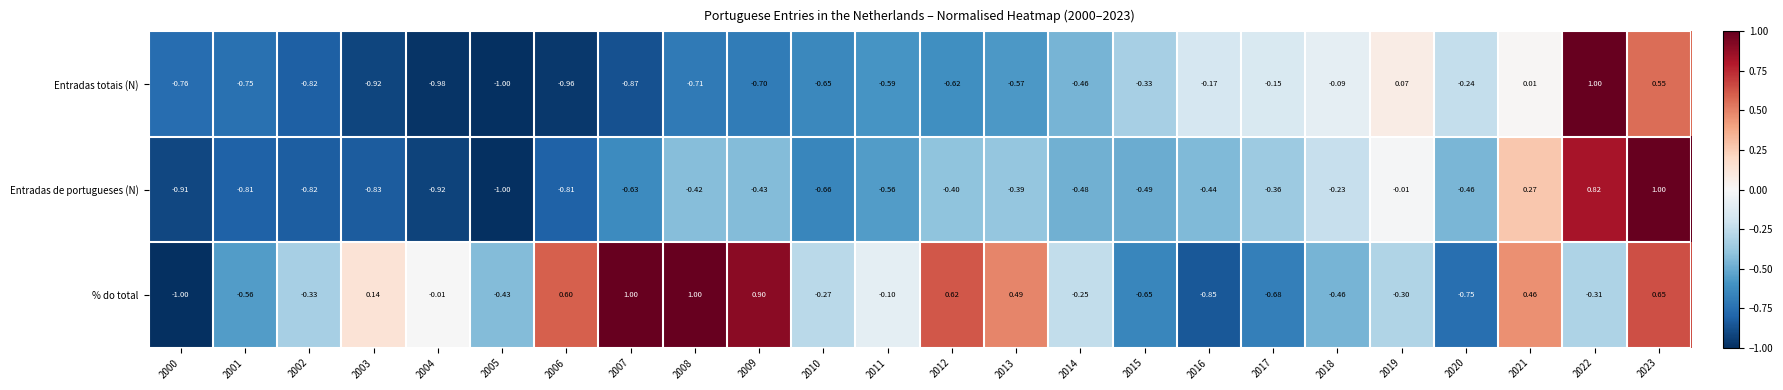

Which series changed the most between 2020 and 2023?

Entradas de portugueses (N)